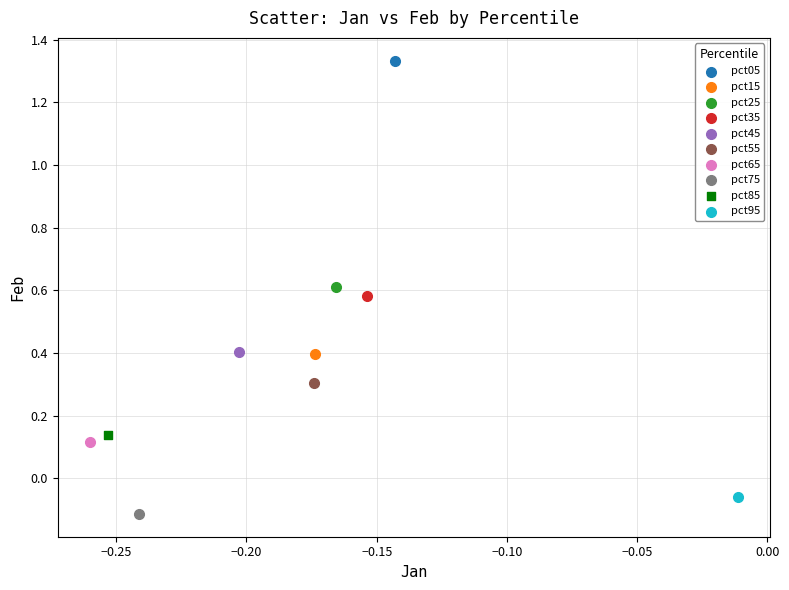

Which series reaches the maximum Y coordinate?

pct05